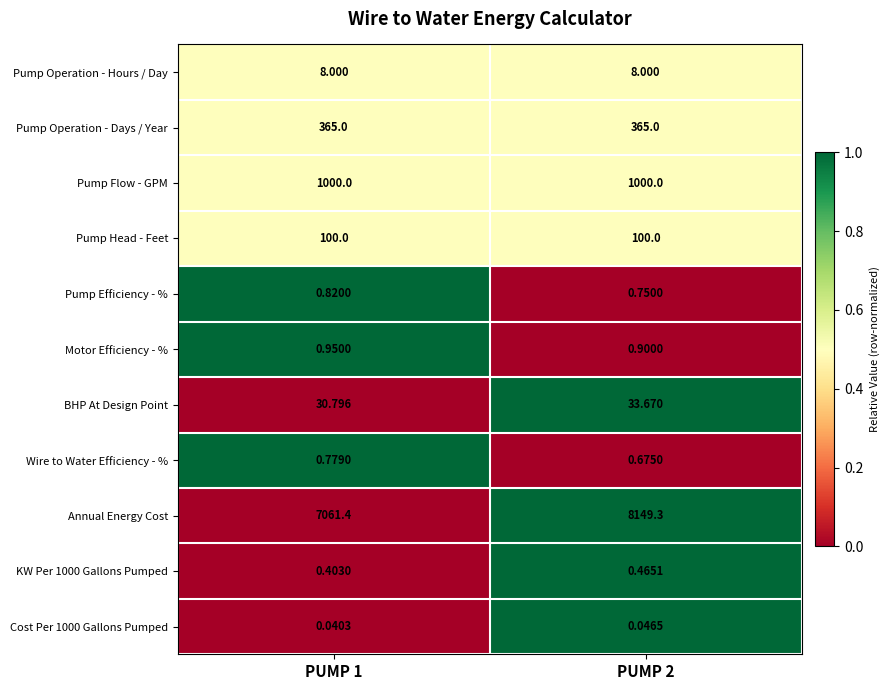

Which category has the lowest value across all series?

PUMP 1